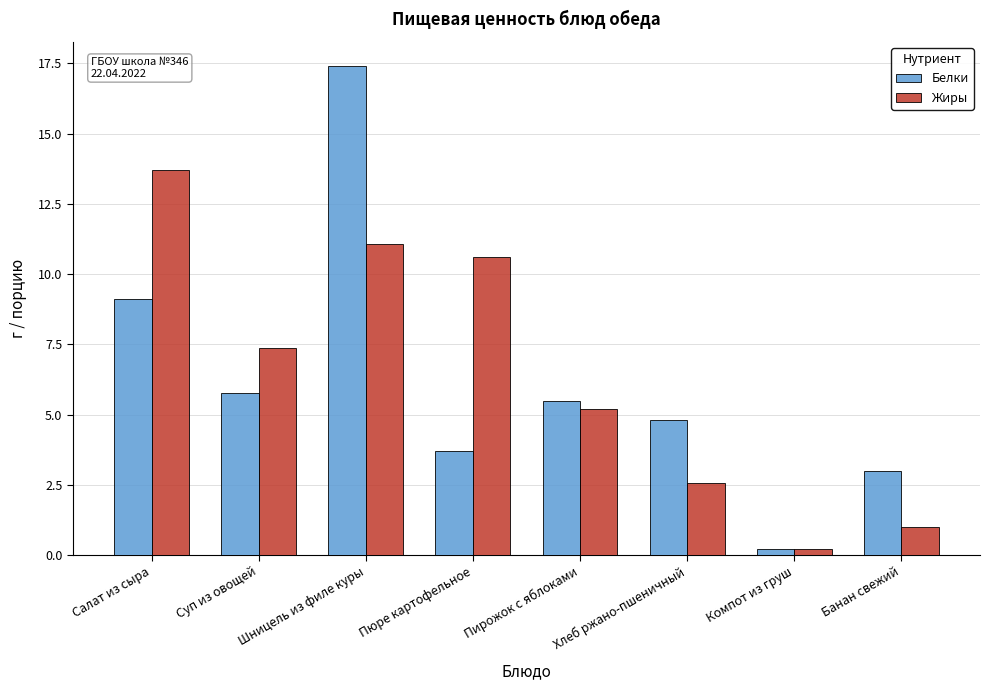

The Белки series shows 2.2 at Хлеб ржано-пшеничный. True or false?

False